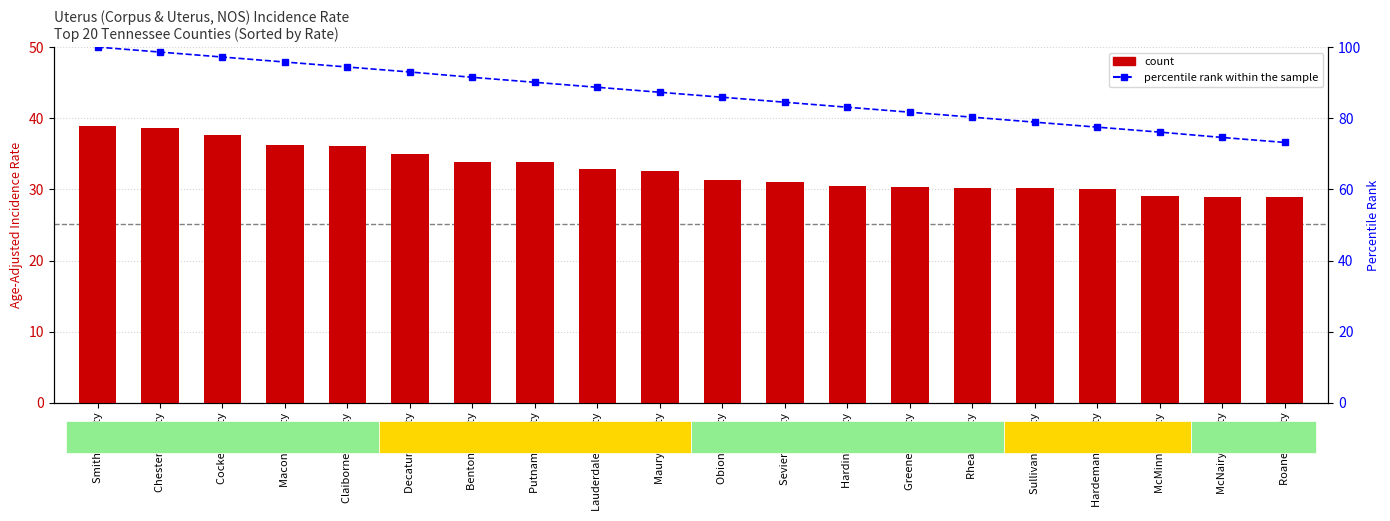

Which series has the largest total across all categories?

percentile rank within the sample